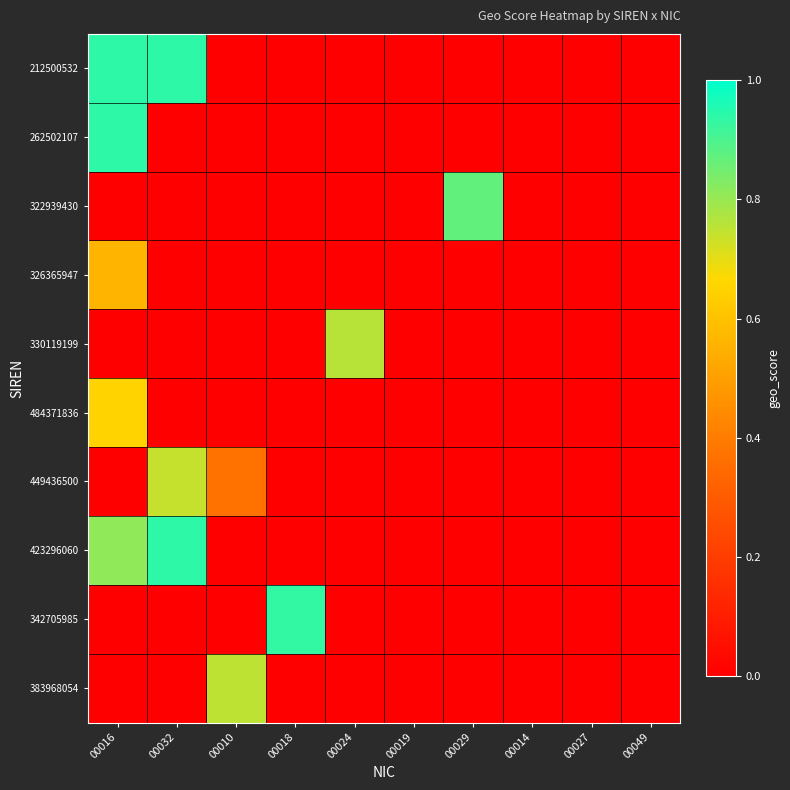

True or false: 326365947 has a value of -0.2 at 00019.

False